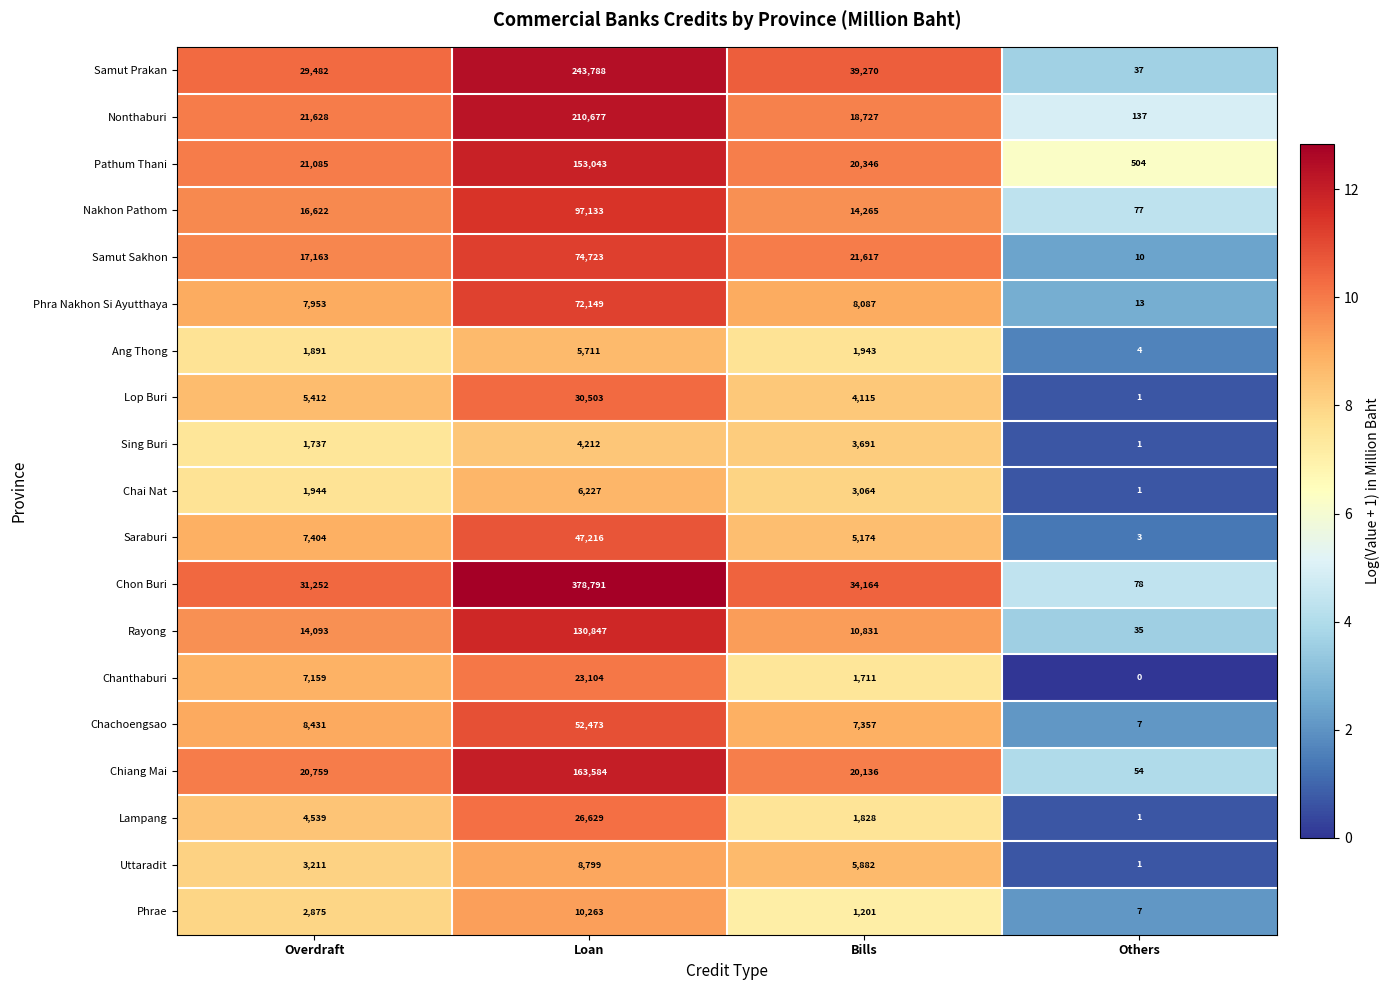

What is the sum of all Chai Nat values?

11236